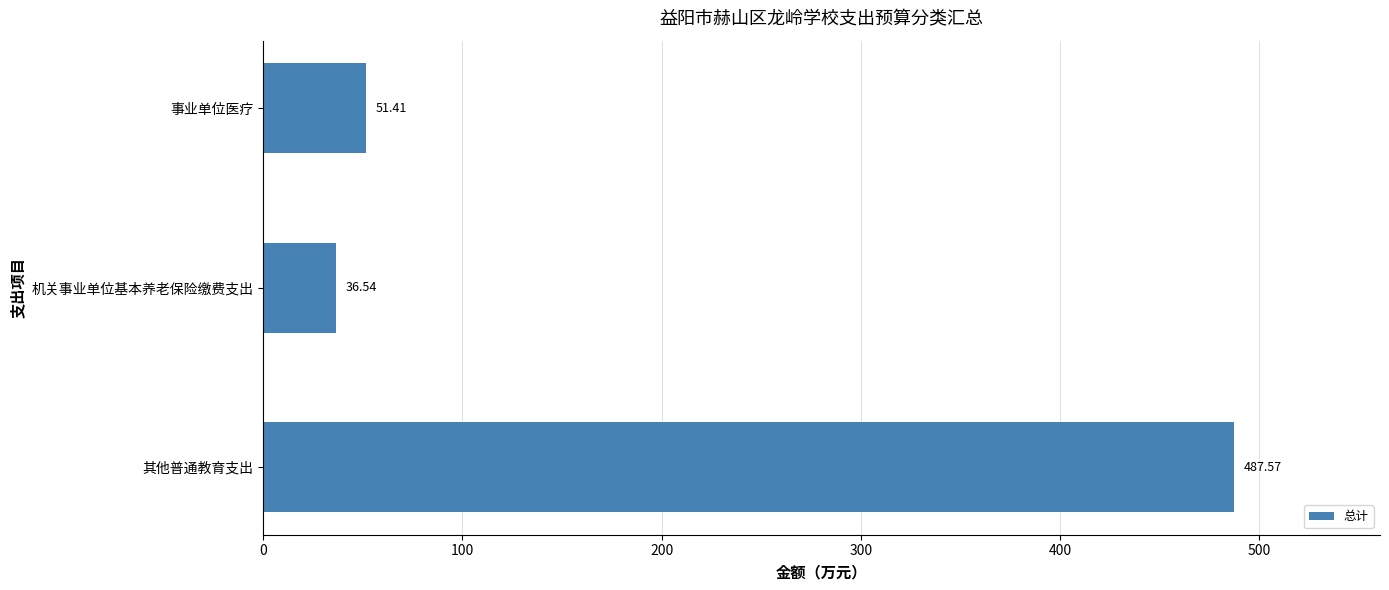

Count the number of data series in this chart.

1